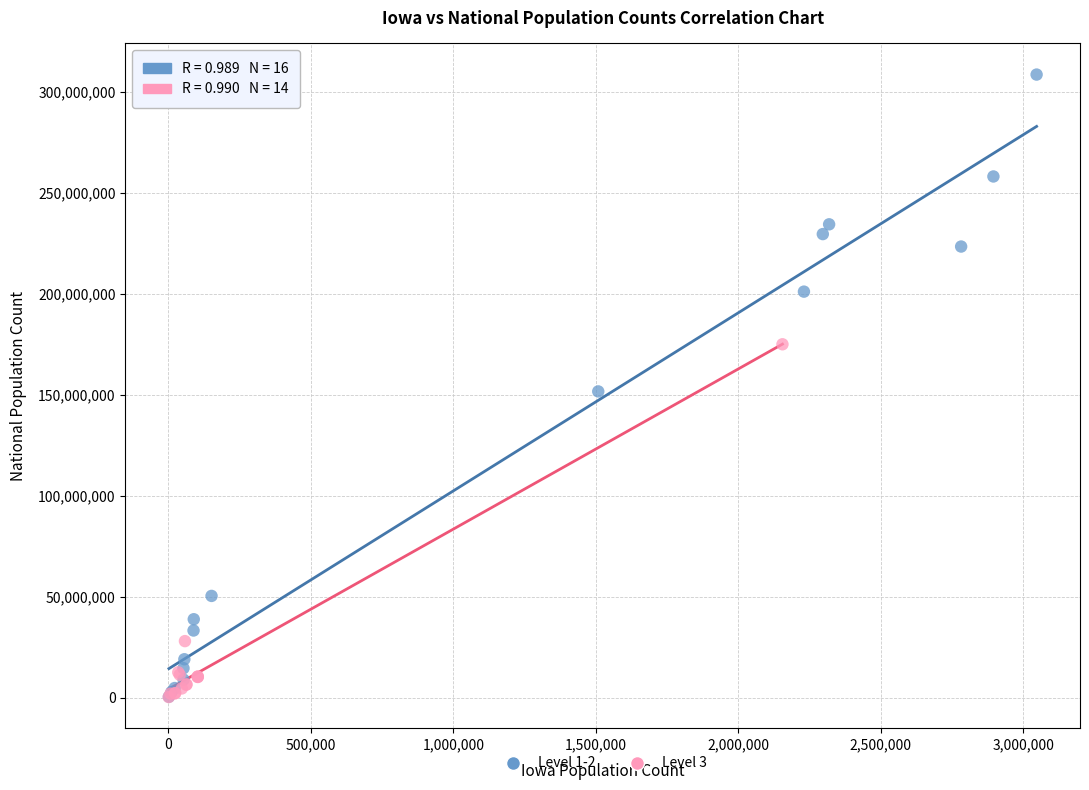

Which series has the widest spread of Y values?

Level 1-2